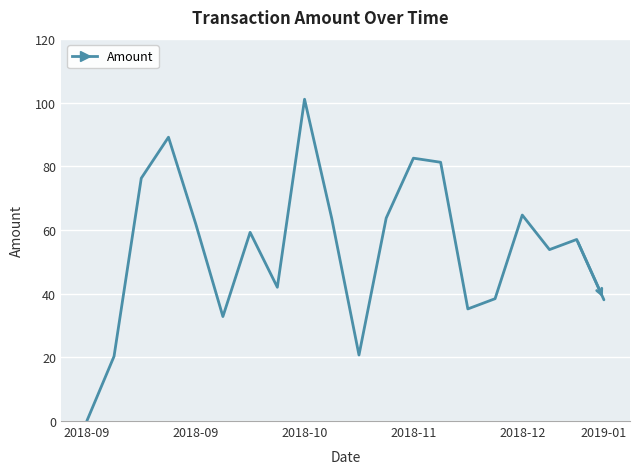

Does the chart display data point markers on the line(s)?

No